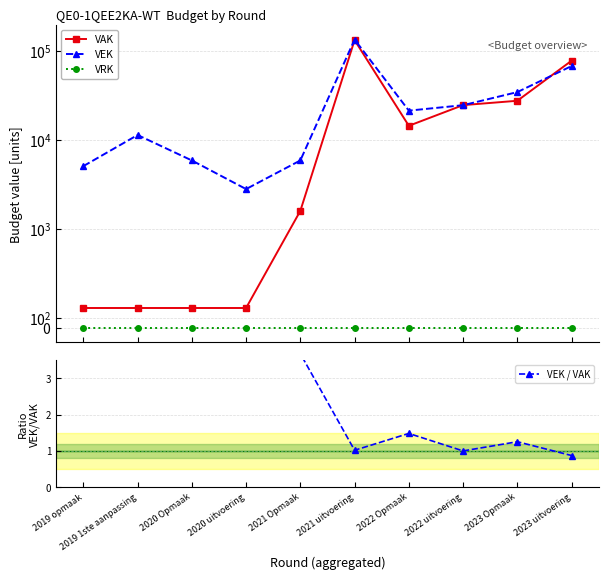

True or false: VEK / VAK has more than 1 interior local peaks.

True